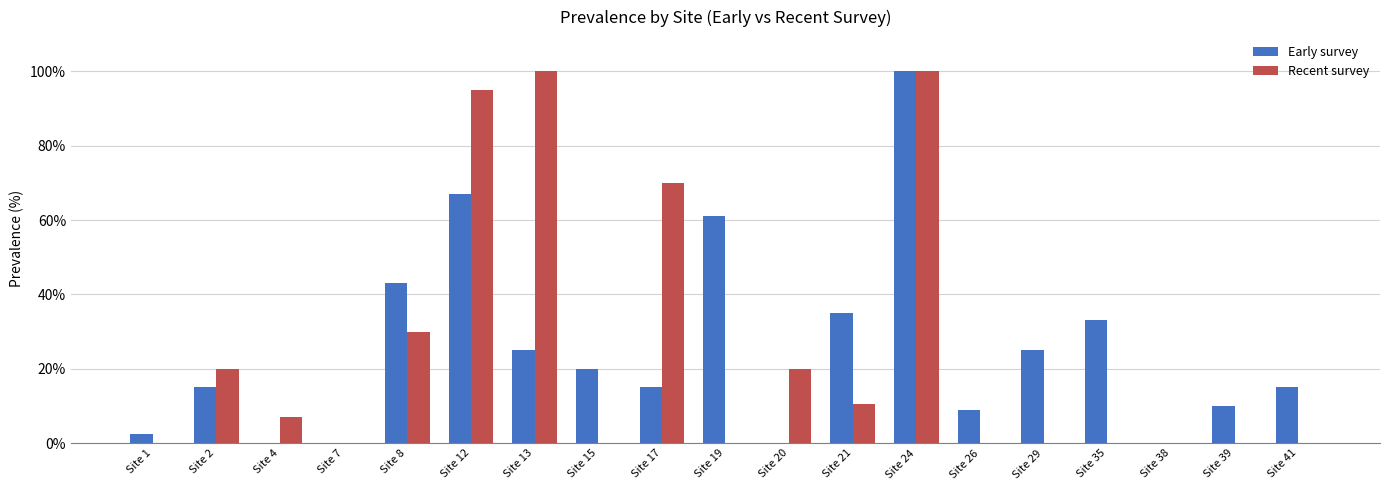

How many data points does each series have?

19